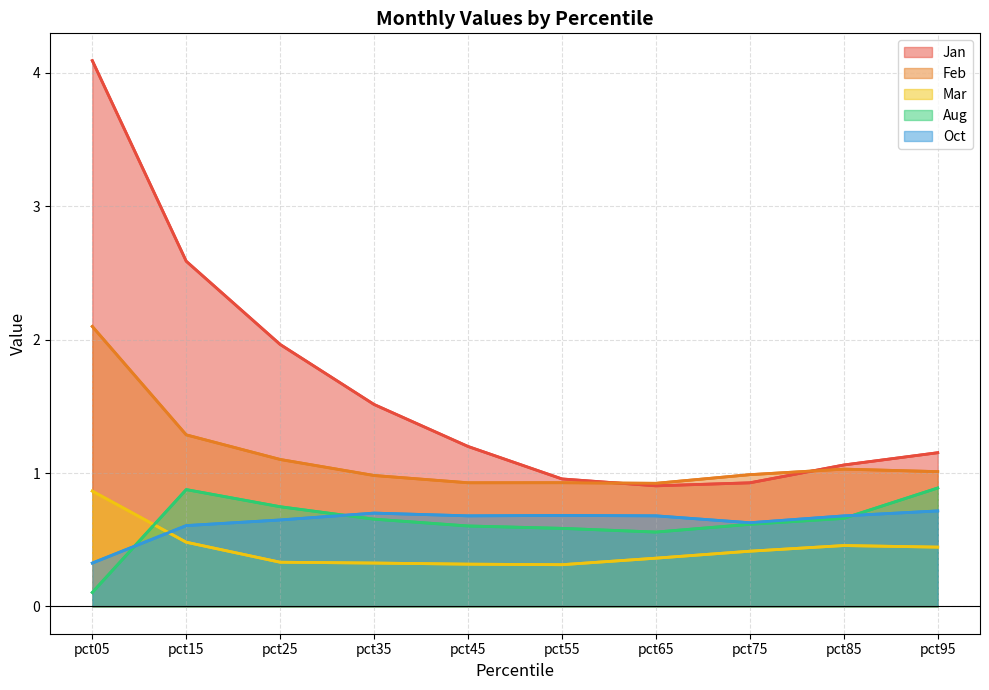

True or false: Aug and Jan intersect in this chart.

False